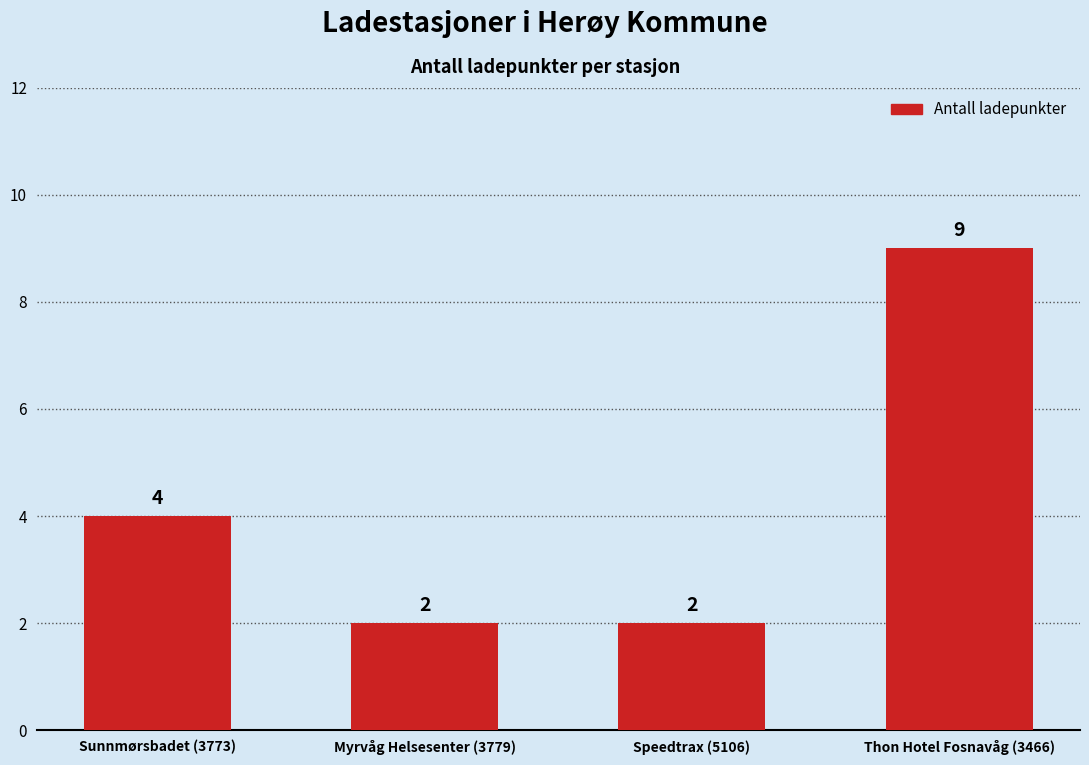

The value at Thon Hotel Fosnavåg (3466) is 6. True or false?

False